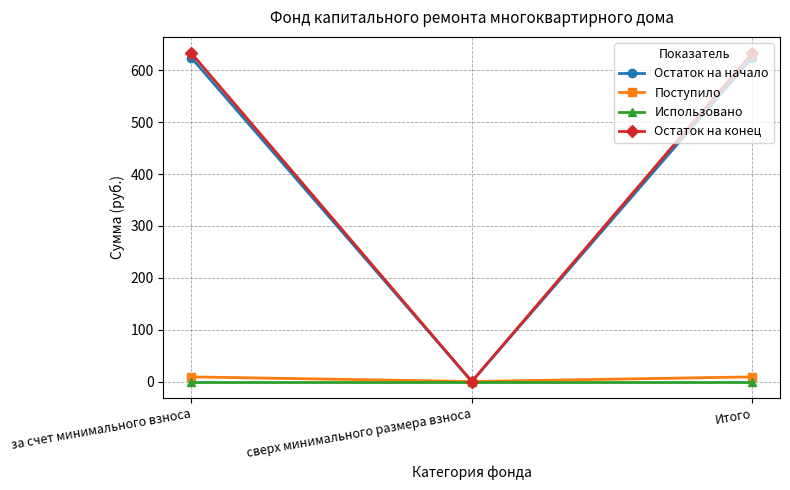

Is the value of Остаток на конец at Итого greater than the value of Поступило at сверх минимального размера взноса?

Yes